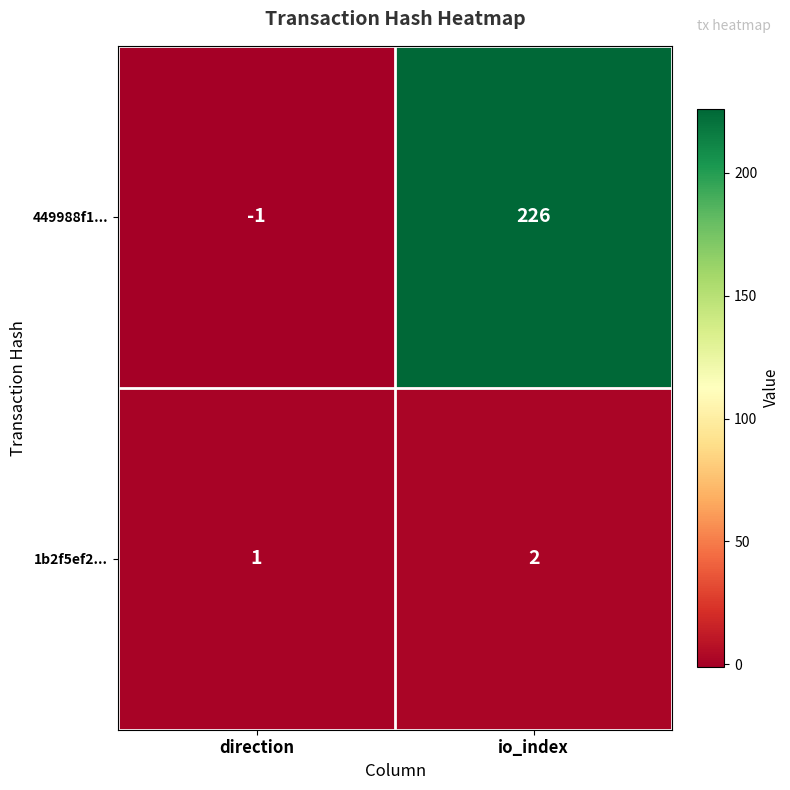

What is the sum of the 449988f1... values at direction and io_index?

225